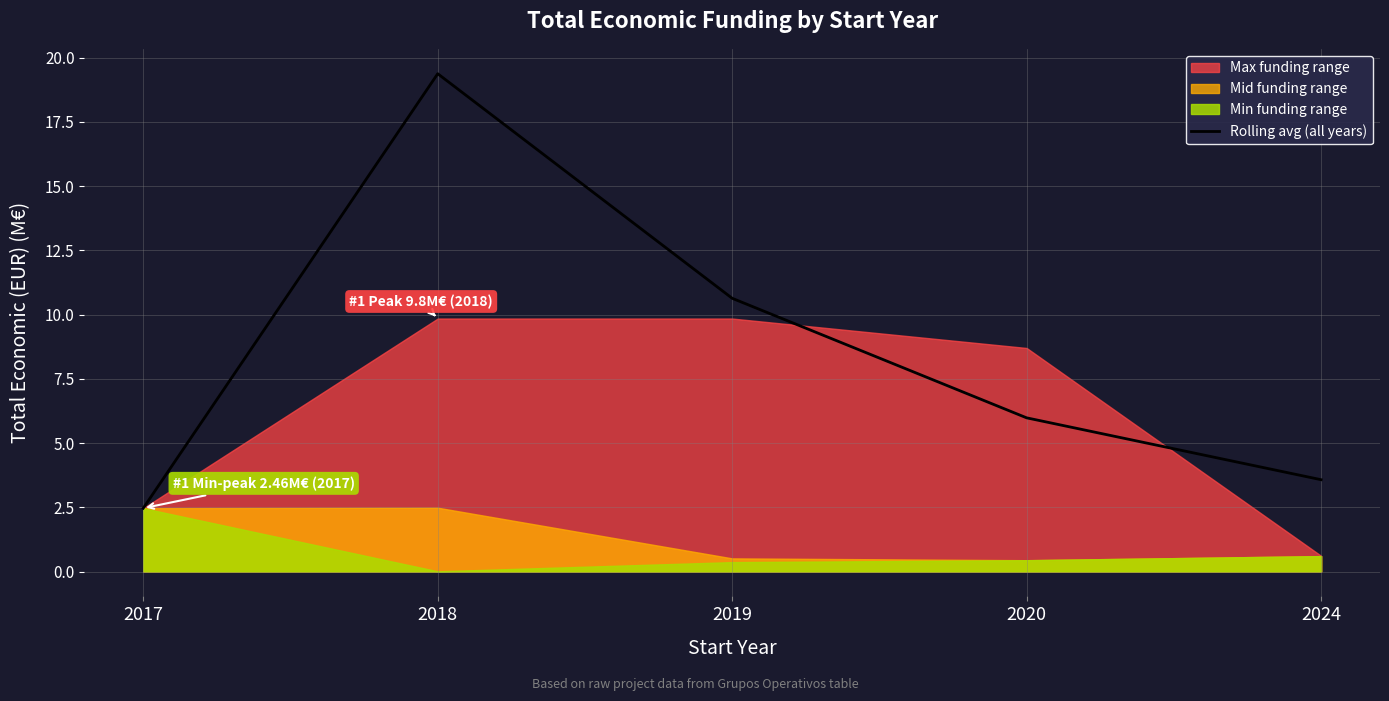

What is the ratio of the value at 2017 to the value at 2019?

0.2